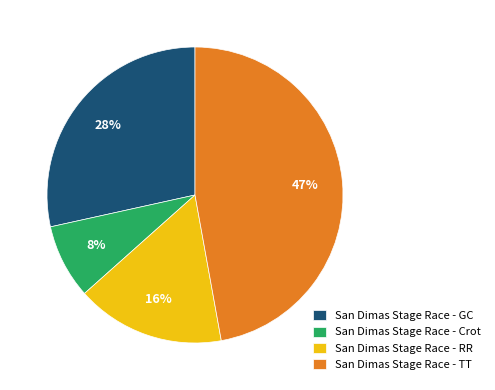

To the nearest percent, what is the difference between the San Dimas Stage Race - RR and San Dimas Stage Race - GC slice percentages?

12%